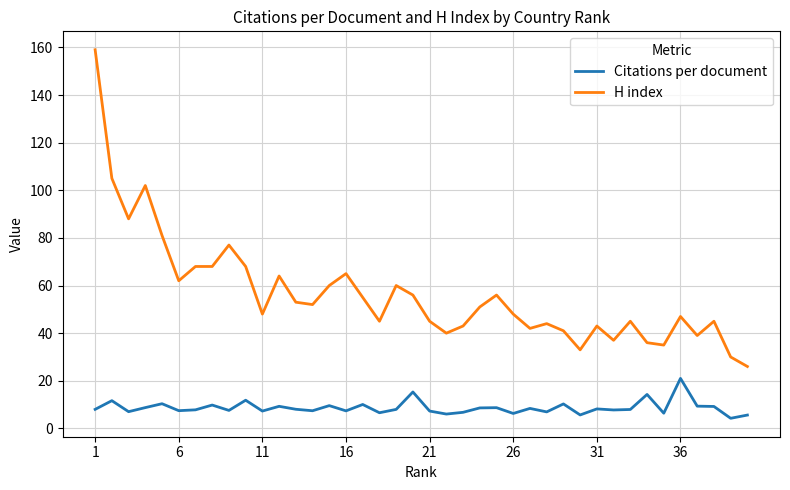

Which series has the largest total across all categories?

H index